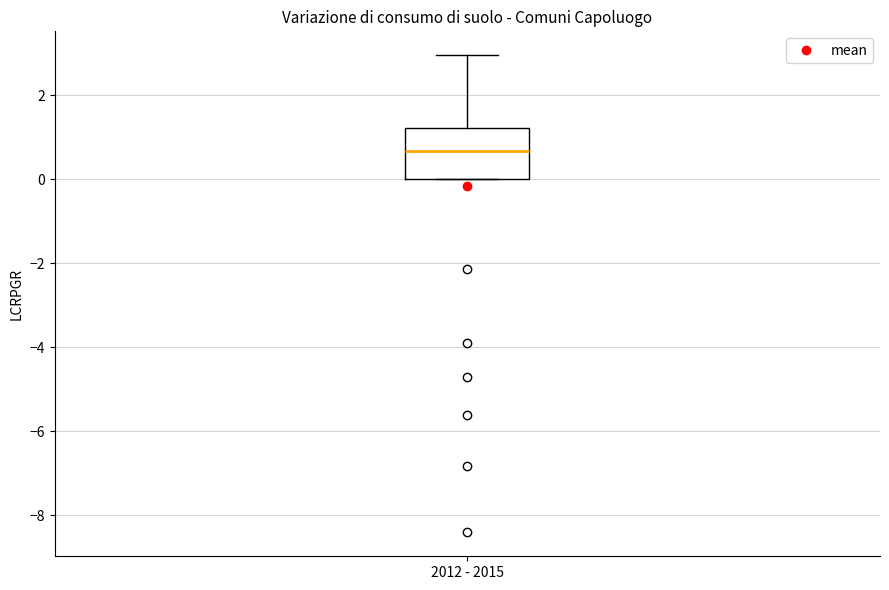

Where is the lower edge of the box for 2012 - 2015 on the y-axis? The values are not printed on the chart, so give them approximately, as read against the axis.

0.0